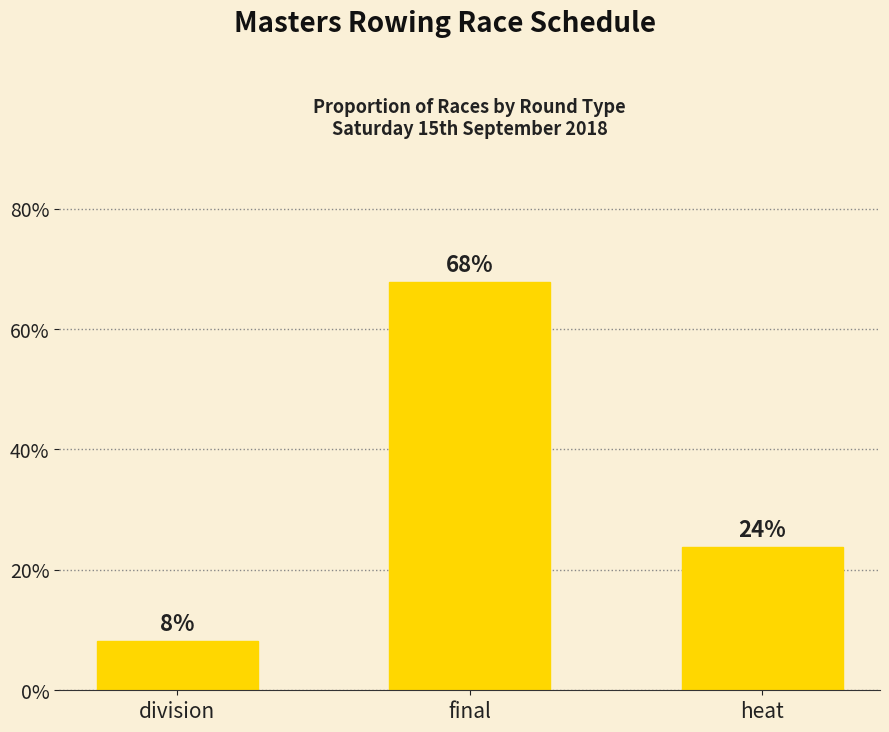

Between final and division, which is larger?

final